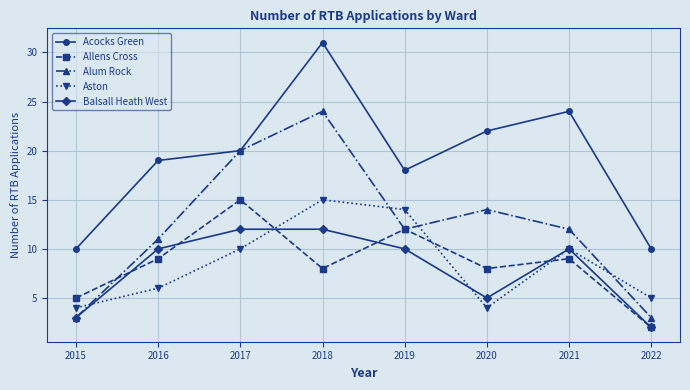

True or false: Alum Rock has a value of 24 at 2018.

True